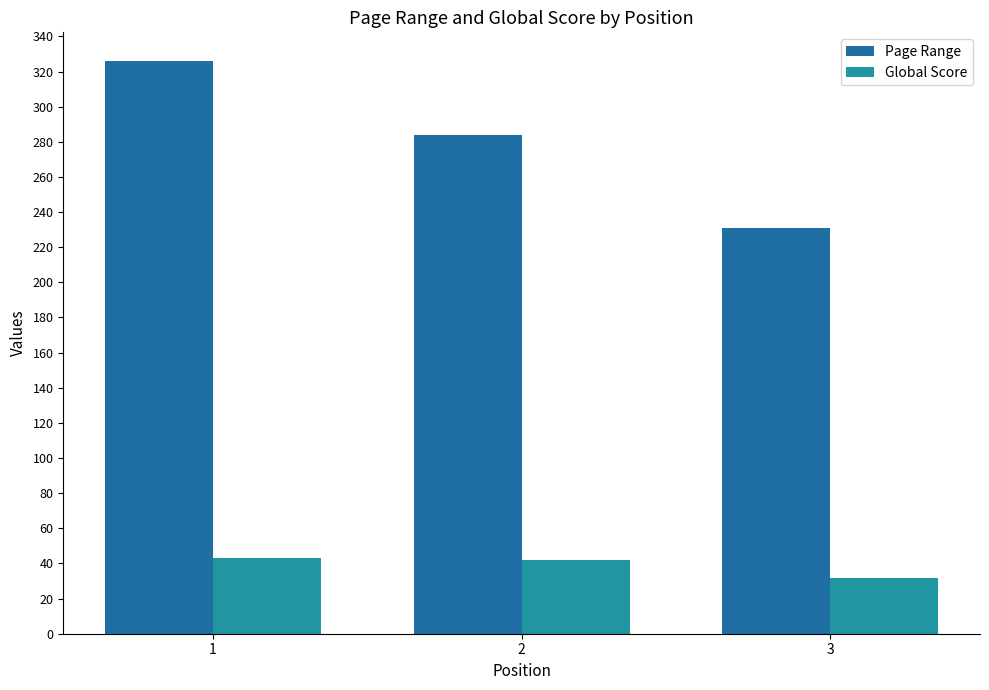

The Page Range series shows 368 at 3. True or false?

False